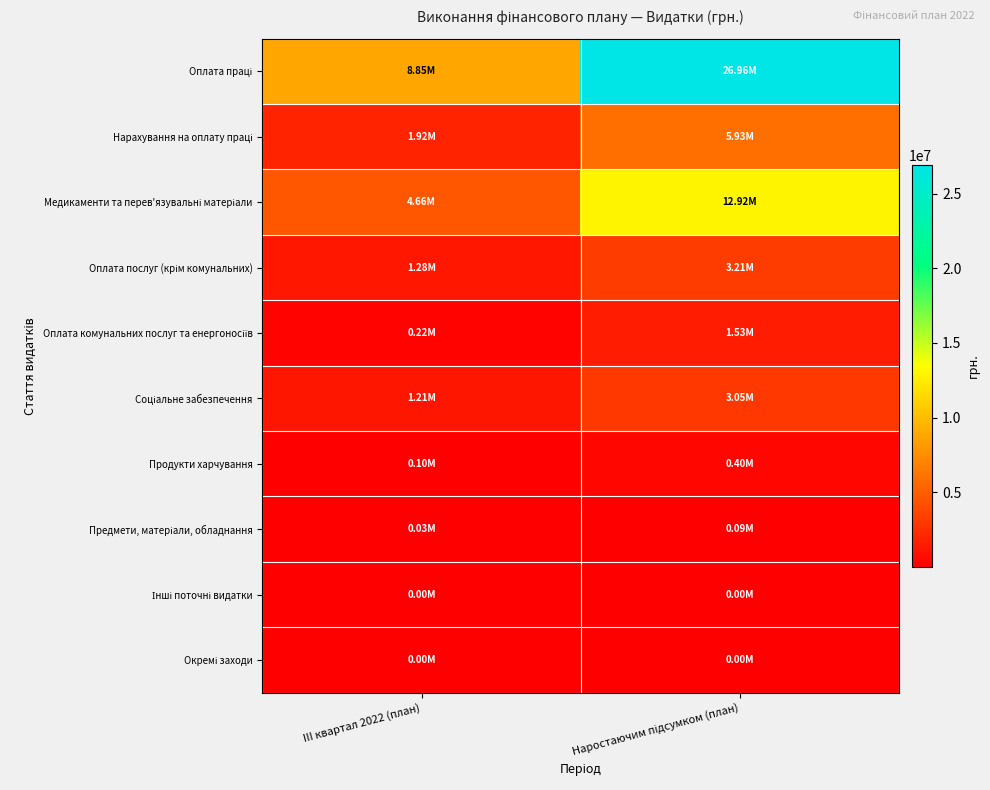

Rank the series by their maximum value, from highest to lowest.

Оплата праці, Медикаменти та перев'язувальні матеріали, Нарахування на оплату праці, Оплата послуг (крім комунальних), Соціальне забезпечення, Оплата комунальних послуг та енергоносіїв, Продукти харчування, Предмети, матеріали, обладнання, Окремі заходи, Інші поточні видатки